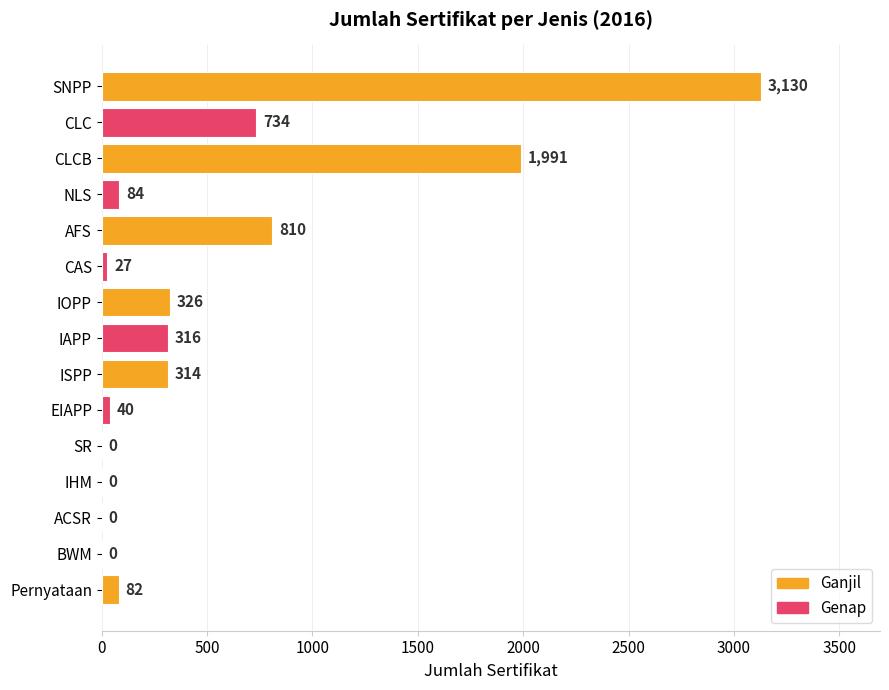

How many values are above zero?

11